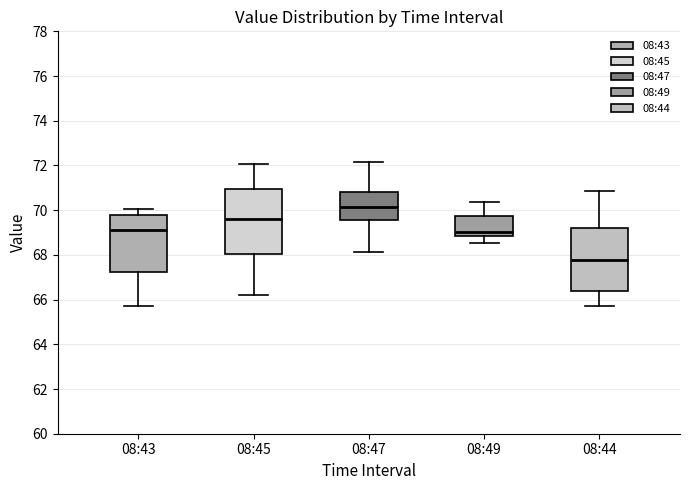

Which box has the lowest median line?

08:44